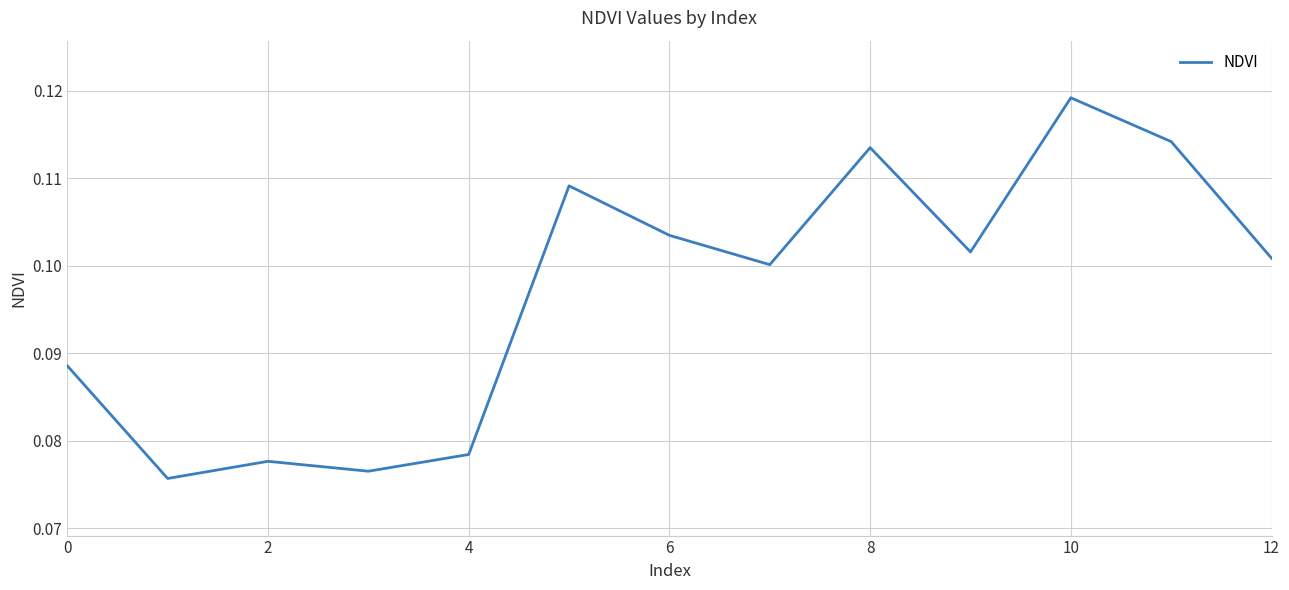

How many lines are shown in the chart?

1